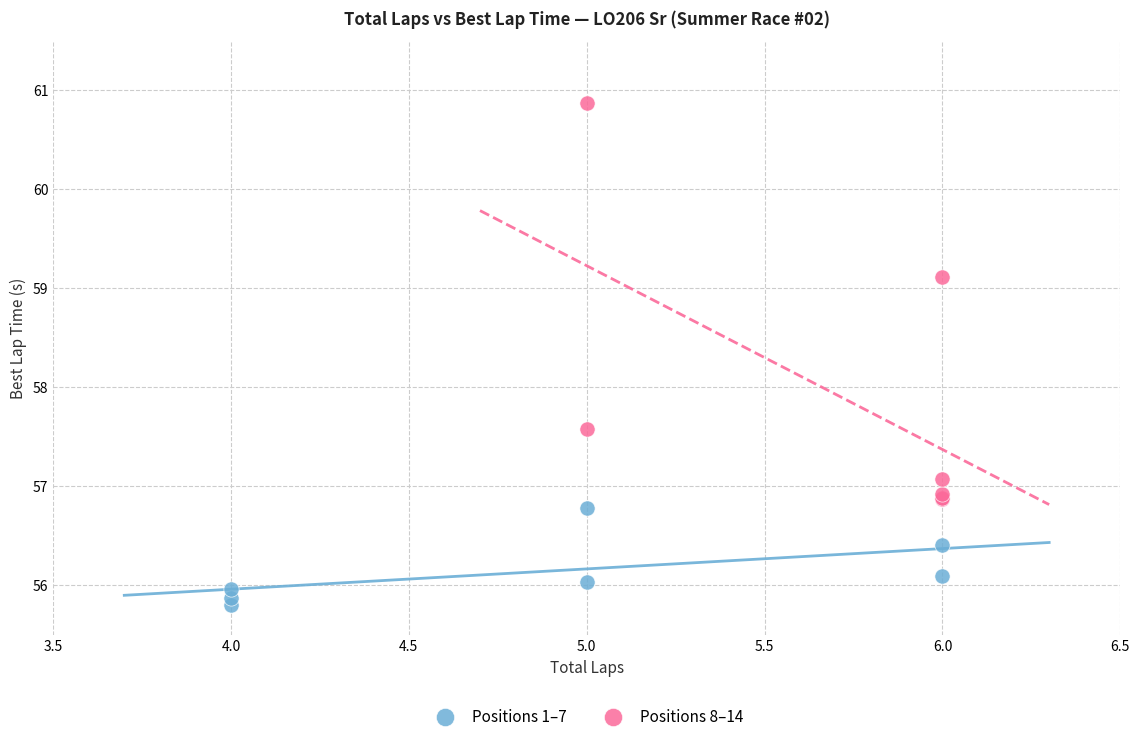

Which series reaches the maximum Y coordinate?

Positions 8–14